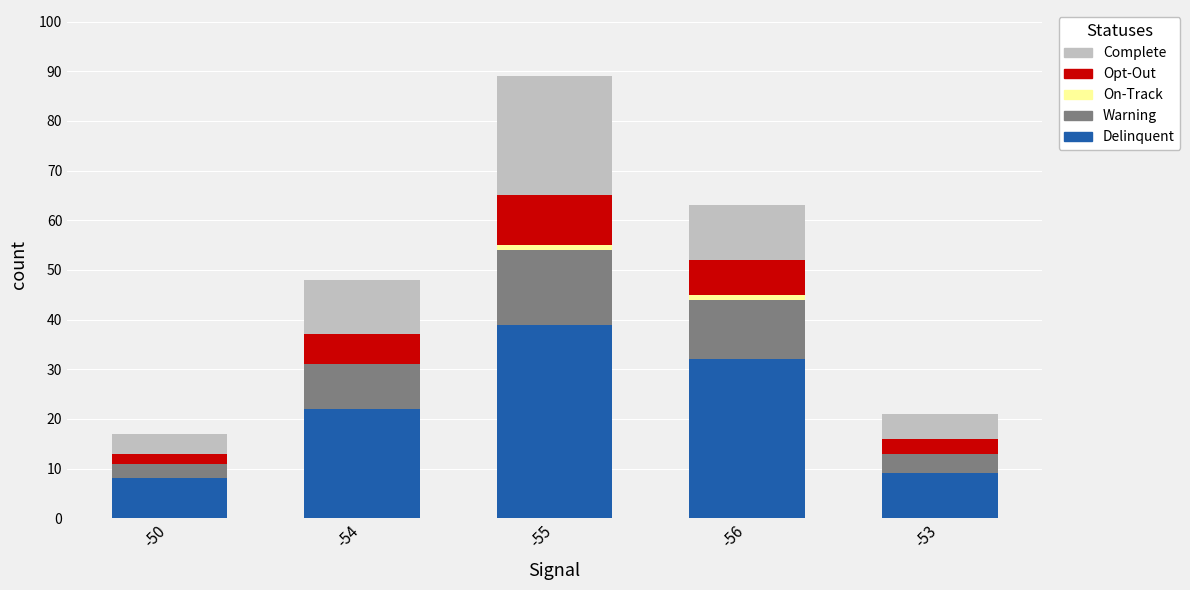

At which label does Delinquent reach its peak?

-55